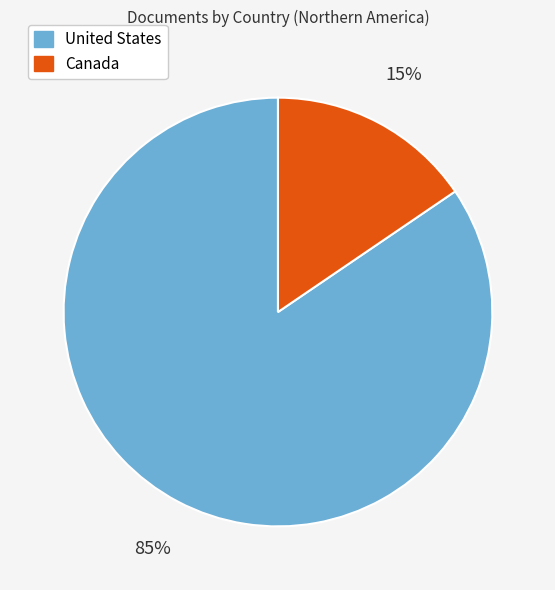

To the nearest percent, what is the combined percentage of United States and Canada?

100%